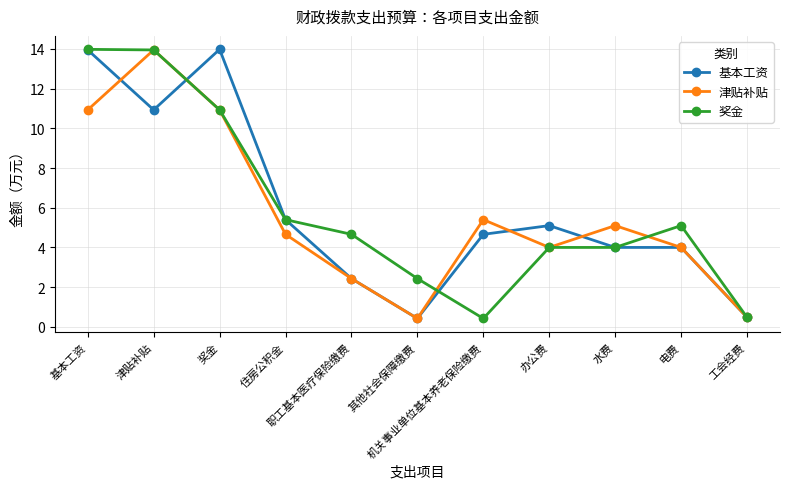

What is the difference between the highest and lowest values at 津贴补贴?

3.0